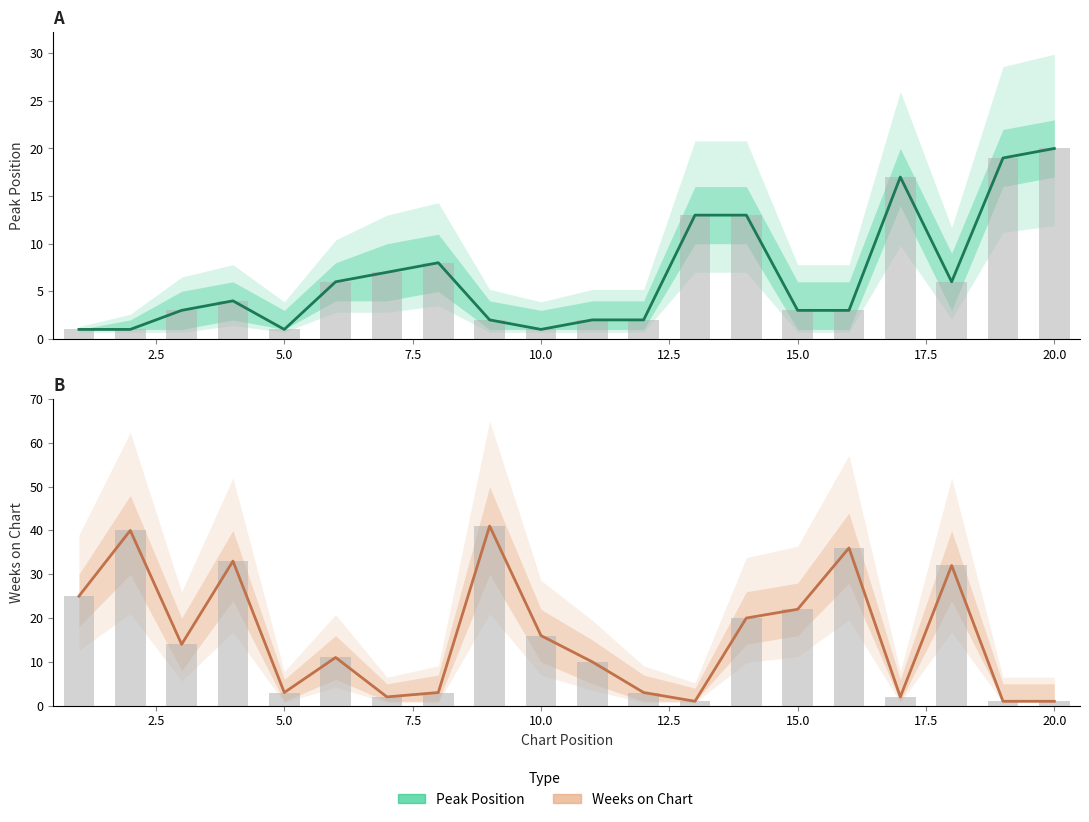

What is the smallest value displayed?

1